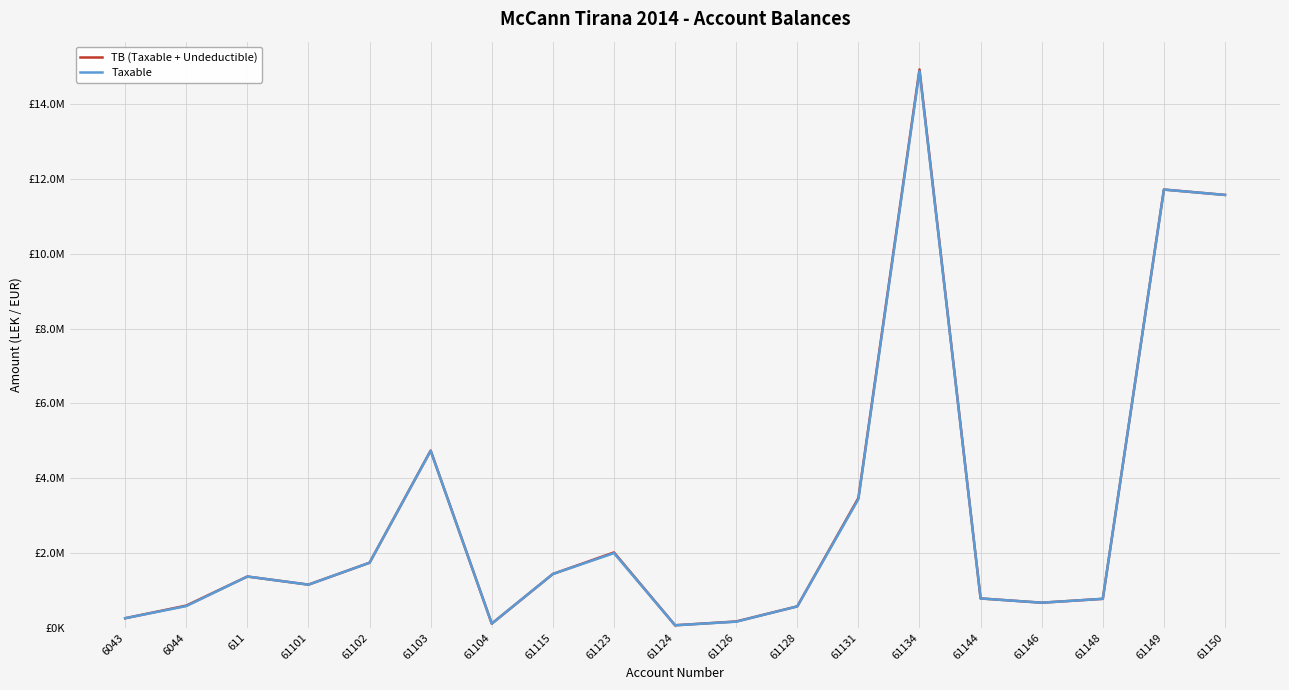

Does the chart display data point markers on the line(s)?

No